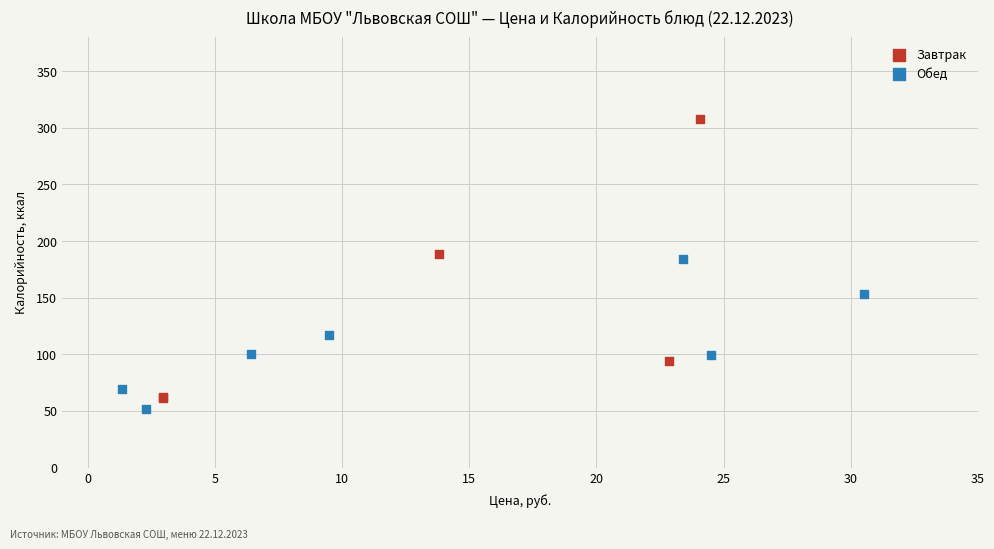

Which series contains the highest Y value?

Завтрак